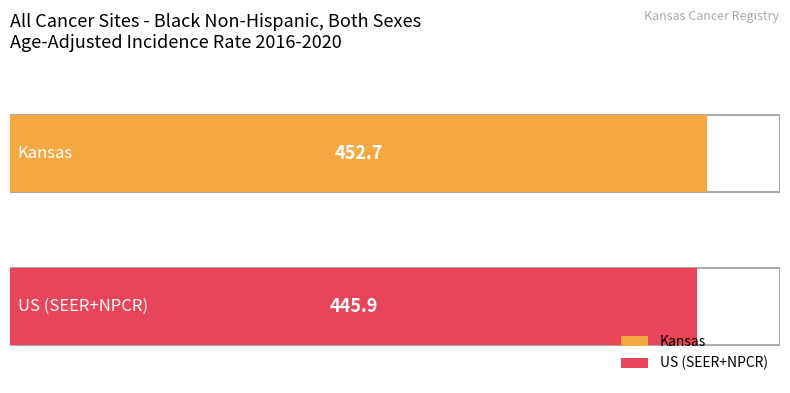

Reading left to right, extract all data points from this chart.

Kansas=452.7	US (SEER+NPCR)=445.9